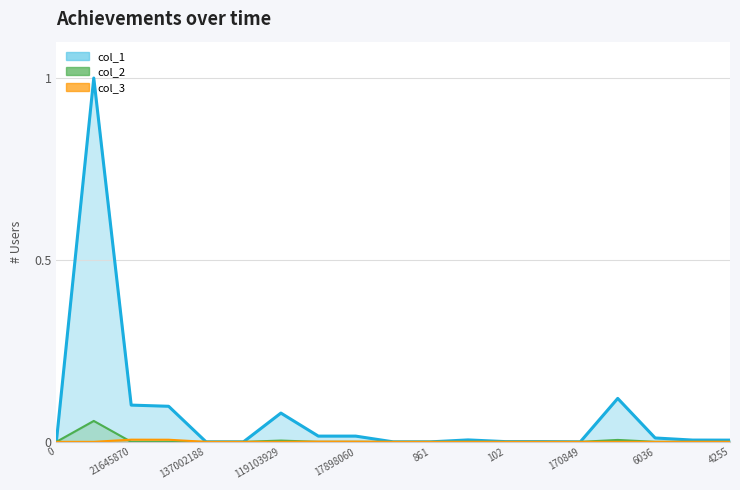

What is the greatest value displayed?

1.0